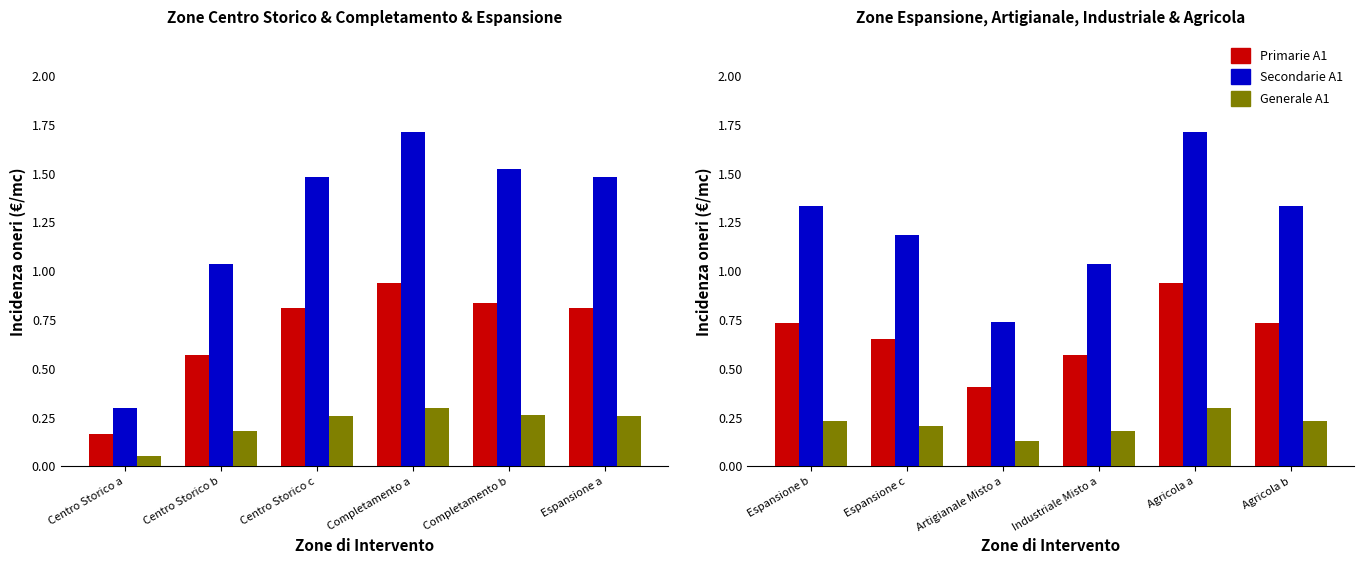

At how many categories does at least one series exceed 0?

6